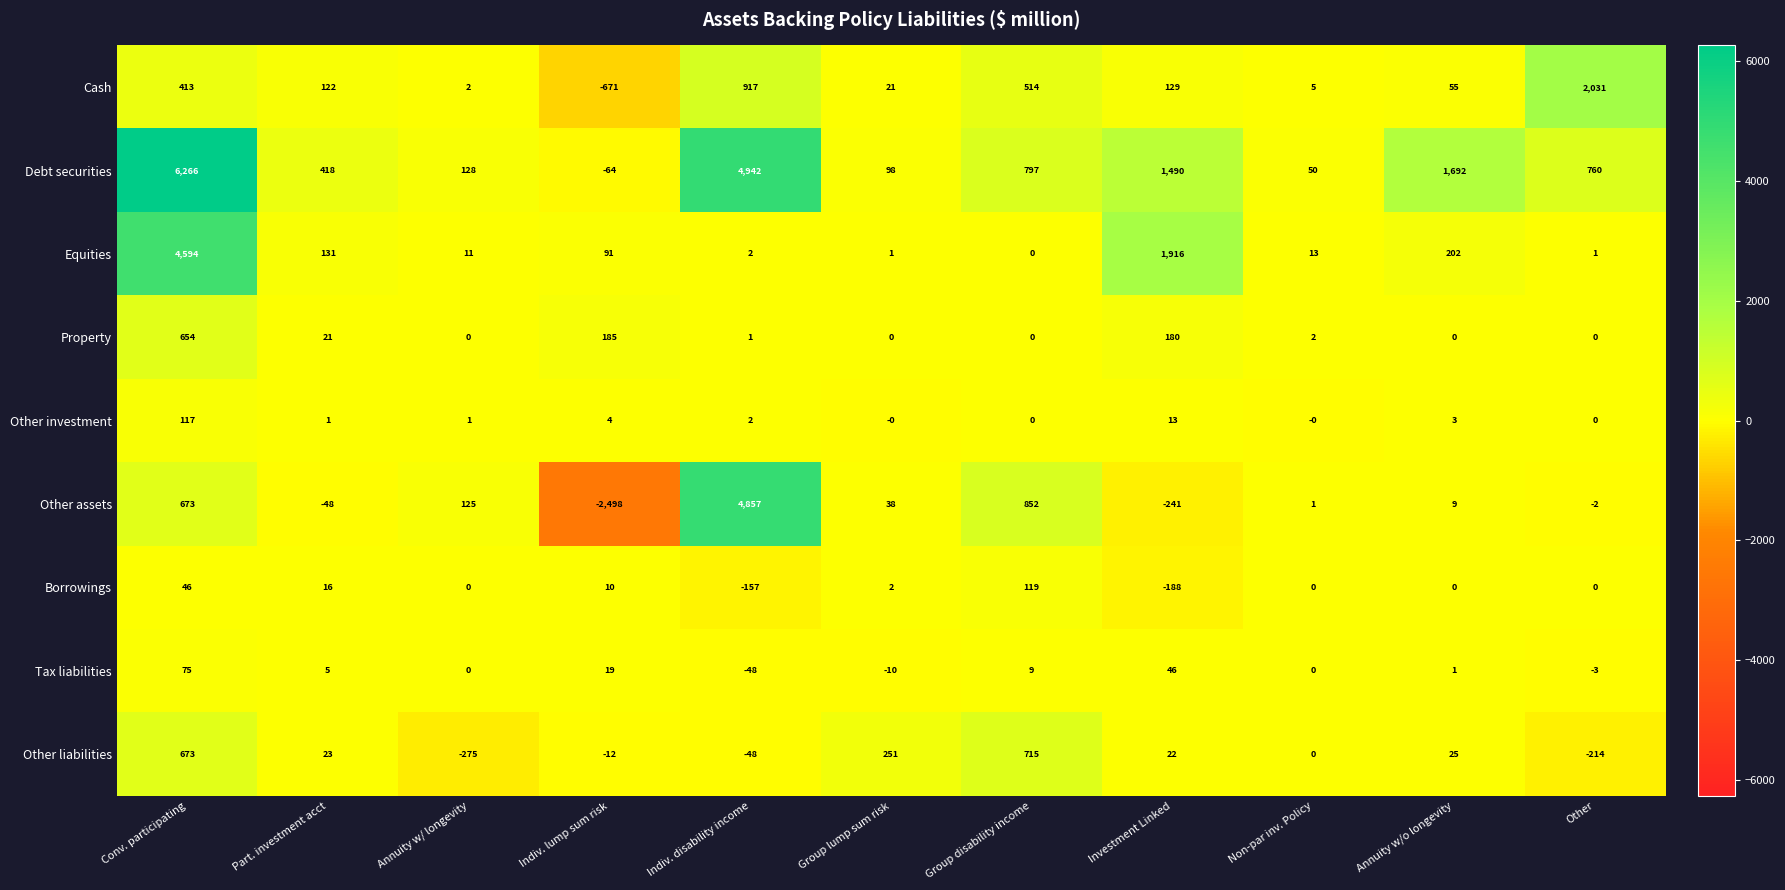

True or false: Cash has a value of 129 at Investment Linked.

True